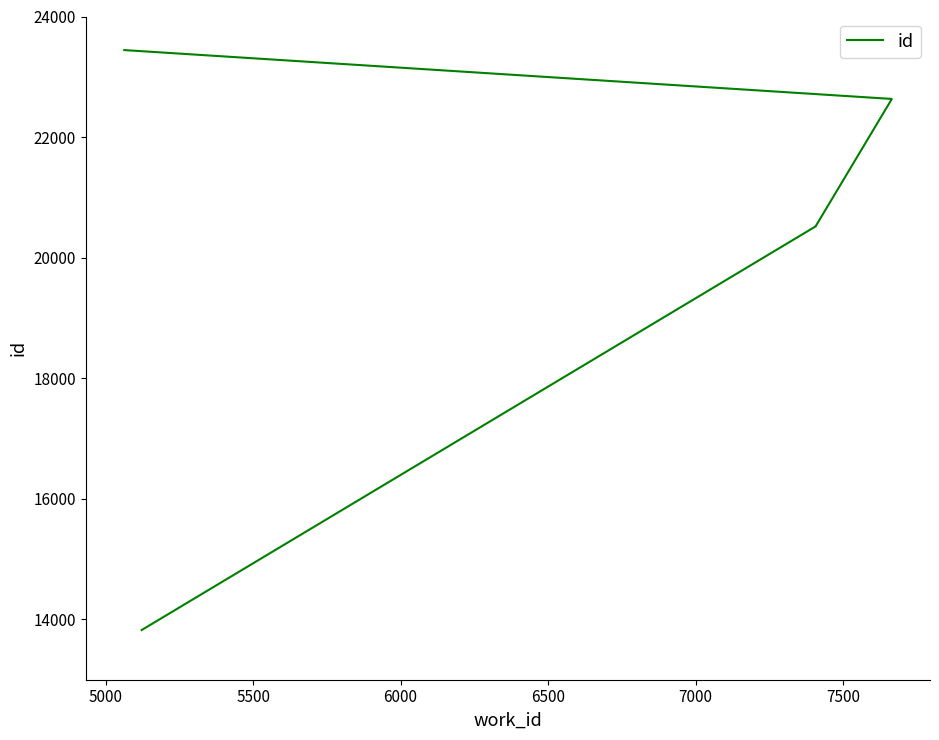

What is the minimum value shown in the chart?

13824